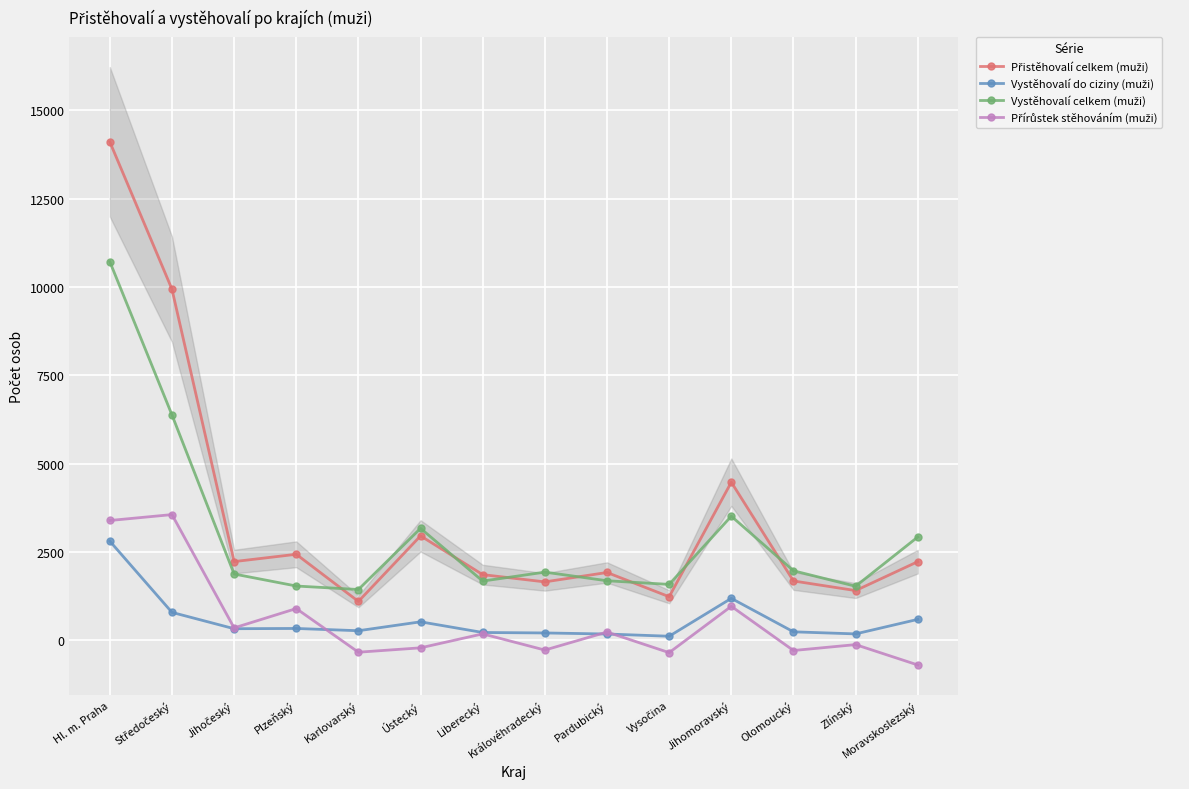

What is the minimum value for Vystěhovalí do ciziny (muži)?

115